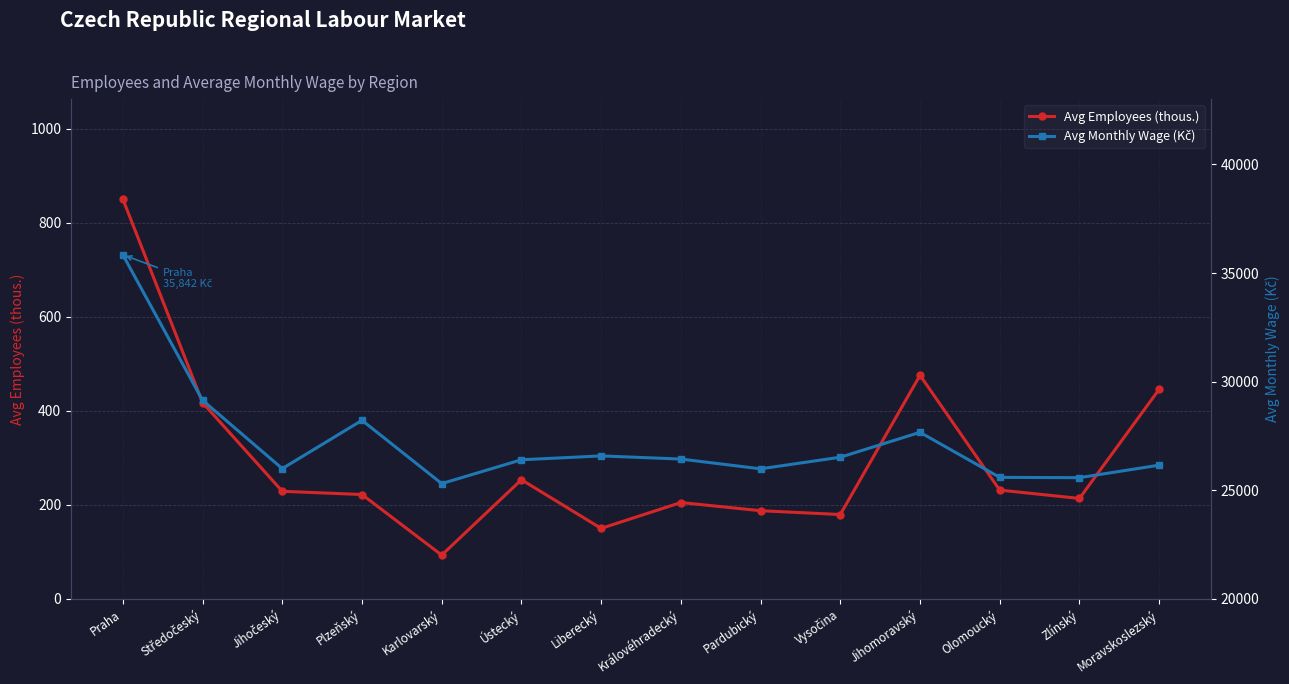

What is the difference between the highest and lowest values at Olomoucký?

25361.8